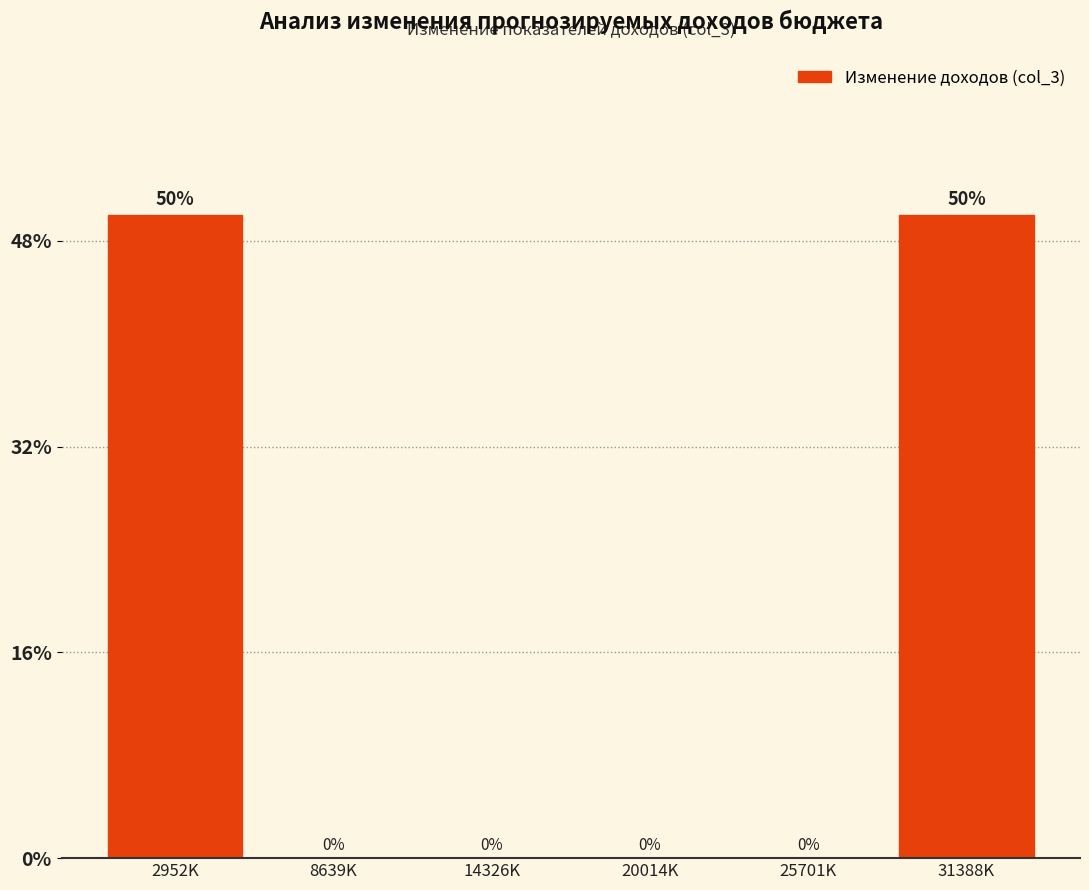

Reading left to right, transcribe all the data shown in this chart.

2952K=50	8639K=0	14326K=0	20014K=0	25701K=0	31388K=50